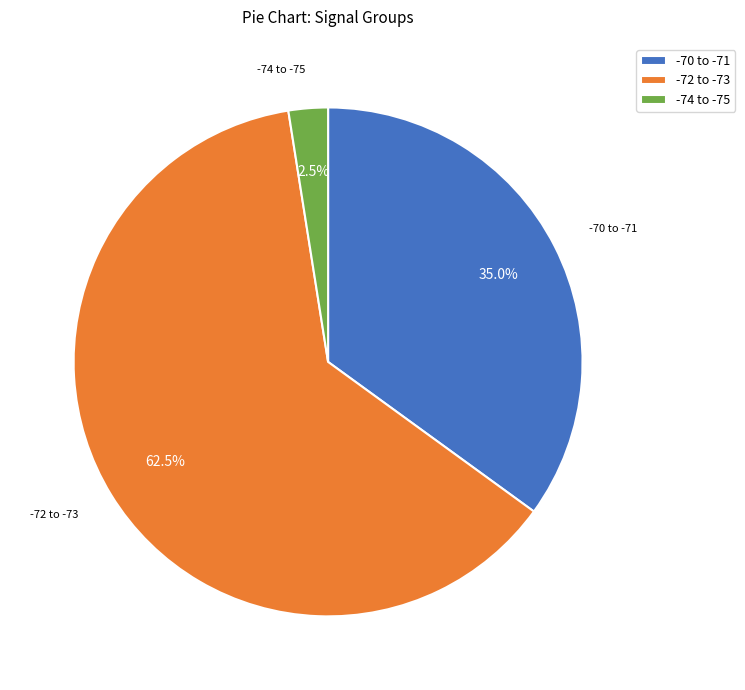

Which slice represents more than half of the pie?

-72 to -73